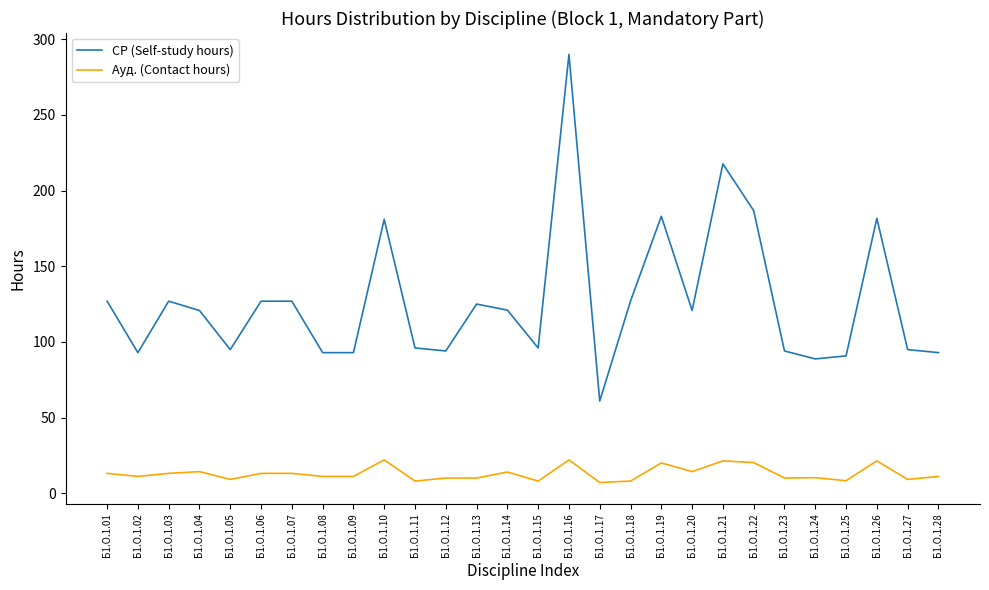

Does the chart have visible grid lines?

No